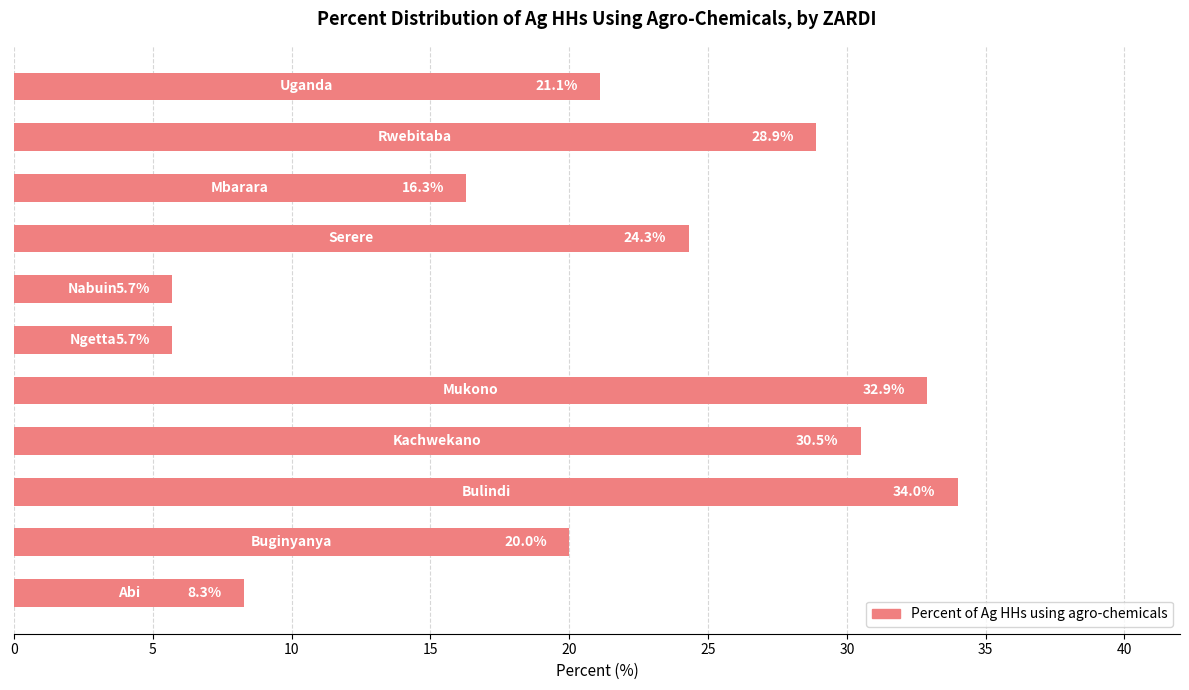

What is the difference between the second highest and minimum values?

27.2